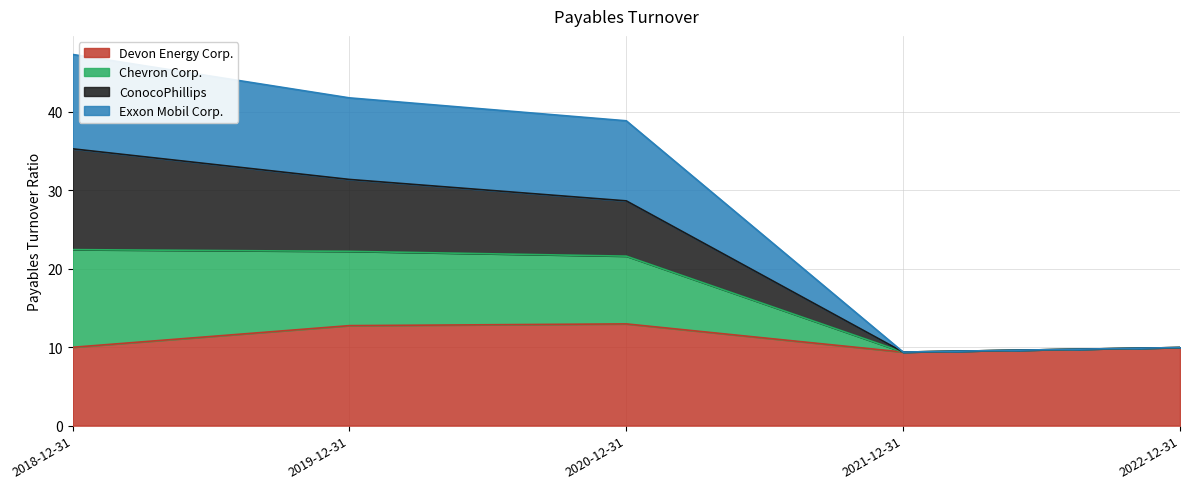

What is the total value across all series at 2021-12-31?

9.4